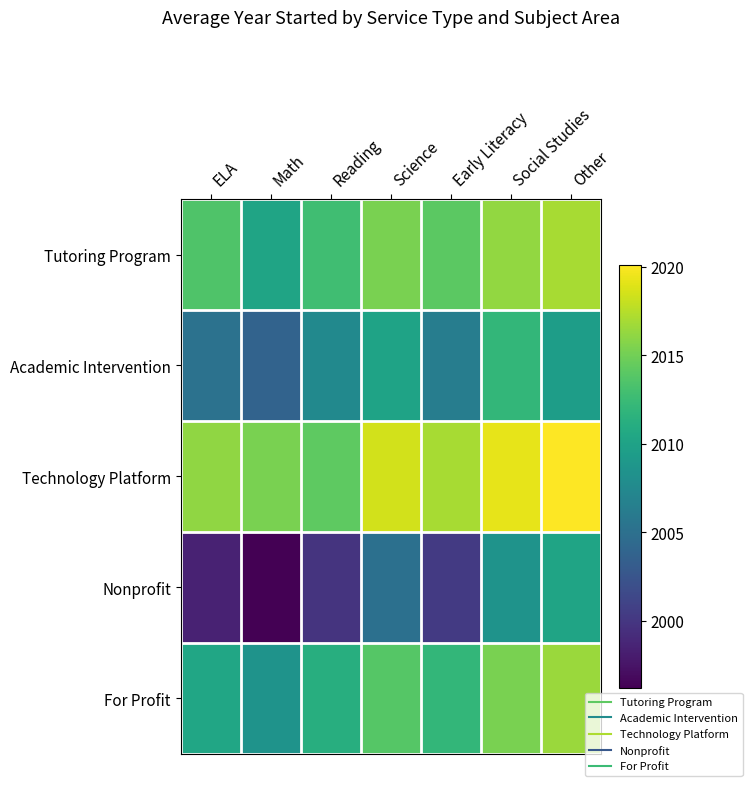

Rank the series by their maximum value, from lowest to highest.

Nonprofit, Academic Intervention, For Profit, Tutoring Program, Technology Platform